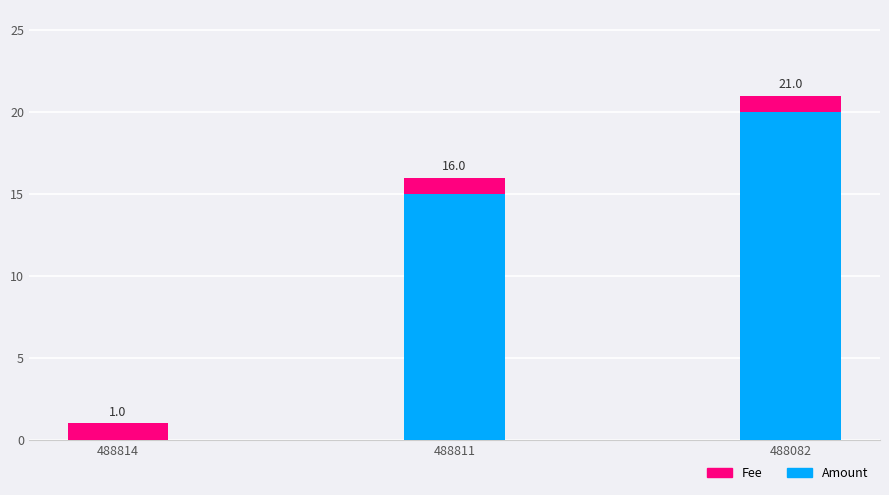

The value of Amount at 488814 is 0. True or false?

True